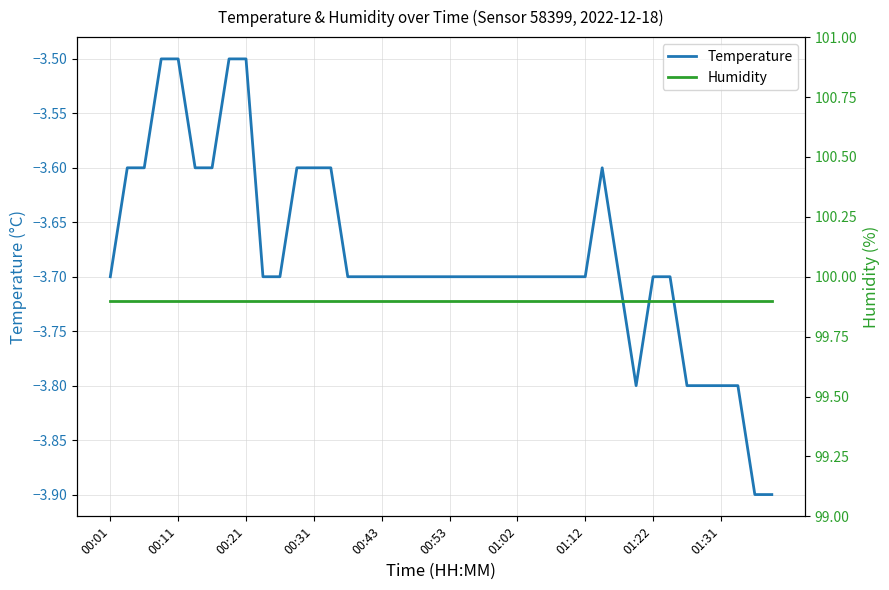

What are all the series names shown in the legend?

Temperature, Humidity